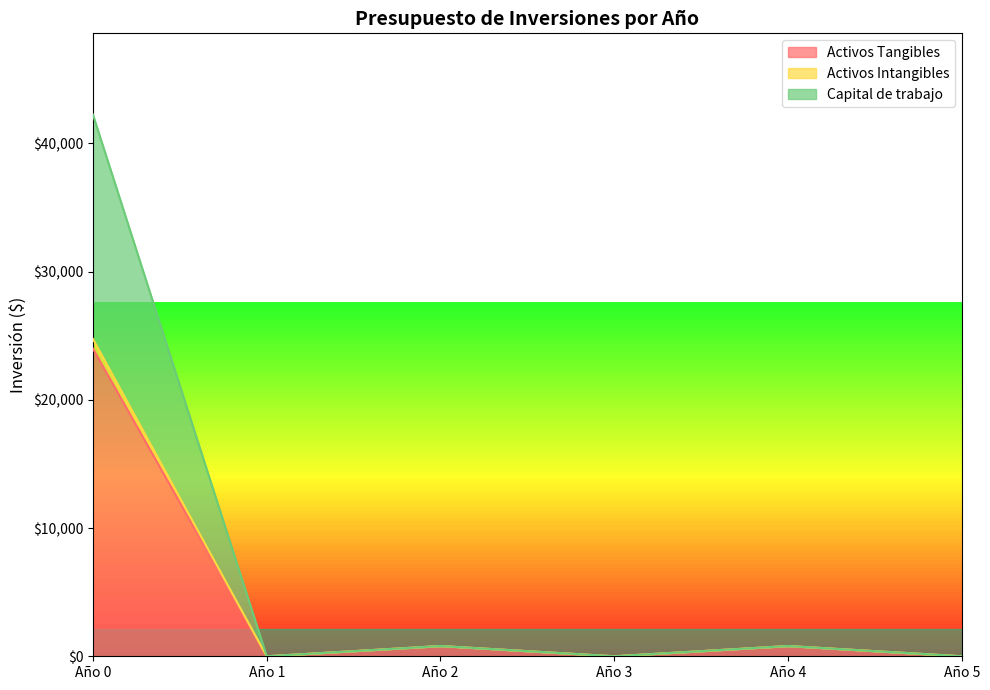

Does the chart display data point markers on the line(s)?

No